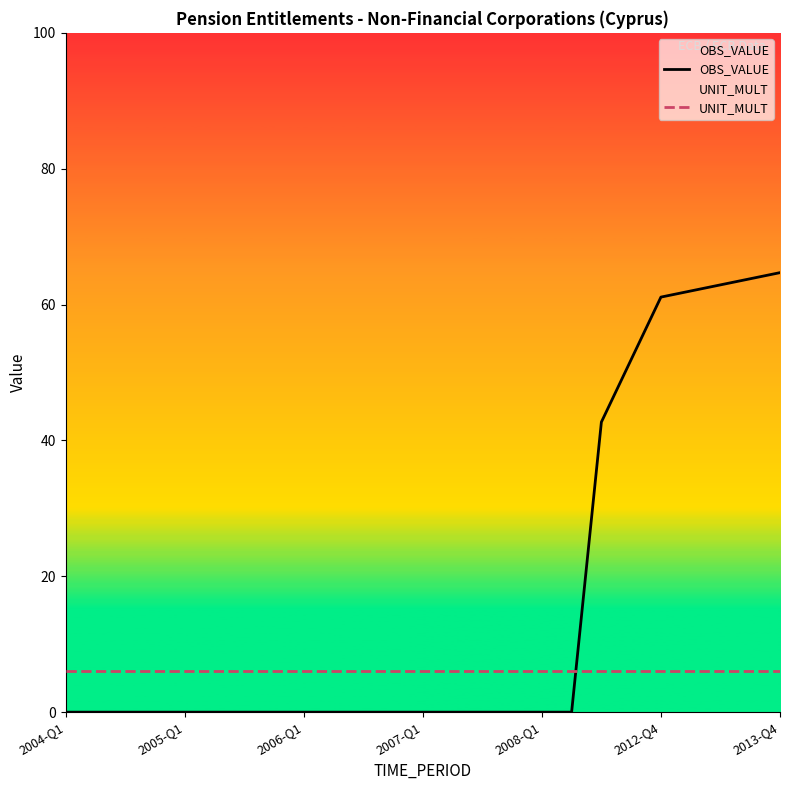

Reading left to right, extract all data points from this chart.

OBS_VALUE: 0.0	0.0	0.0	0.0	0.0	0.0	0.0	0.0	0.0	0.0	0.0	0.0	0.0	0.0	0.0	0.0	0.0	0.0	42.7	51.9	61.1	62.0	62.9	63.8	64.7
UNIT_MULT: 6.0	6.0	6.0	6.0	6.0	6.0	6.0	6.0	6.0	6.0	6.0	6.0	6.0	6.0	6.0	6.0	6.0	6.0	6.0	6.0	6.0	6.0	6.0	6.0	6.0